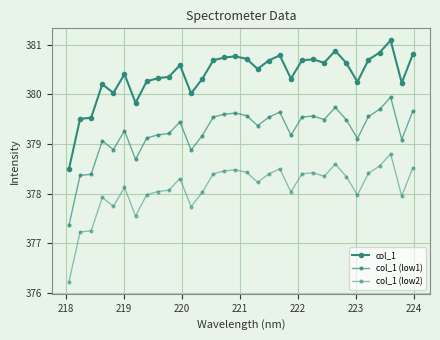

Count the number of data series in this chart.

3